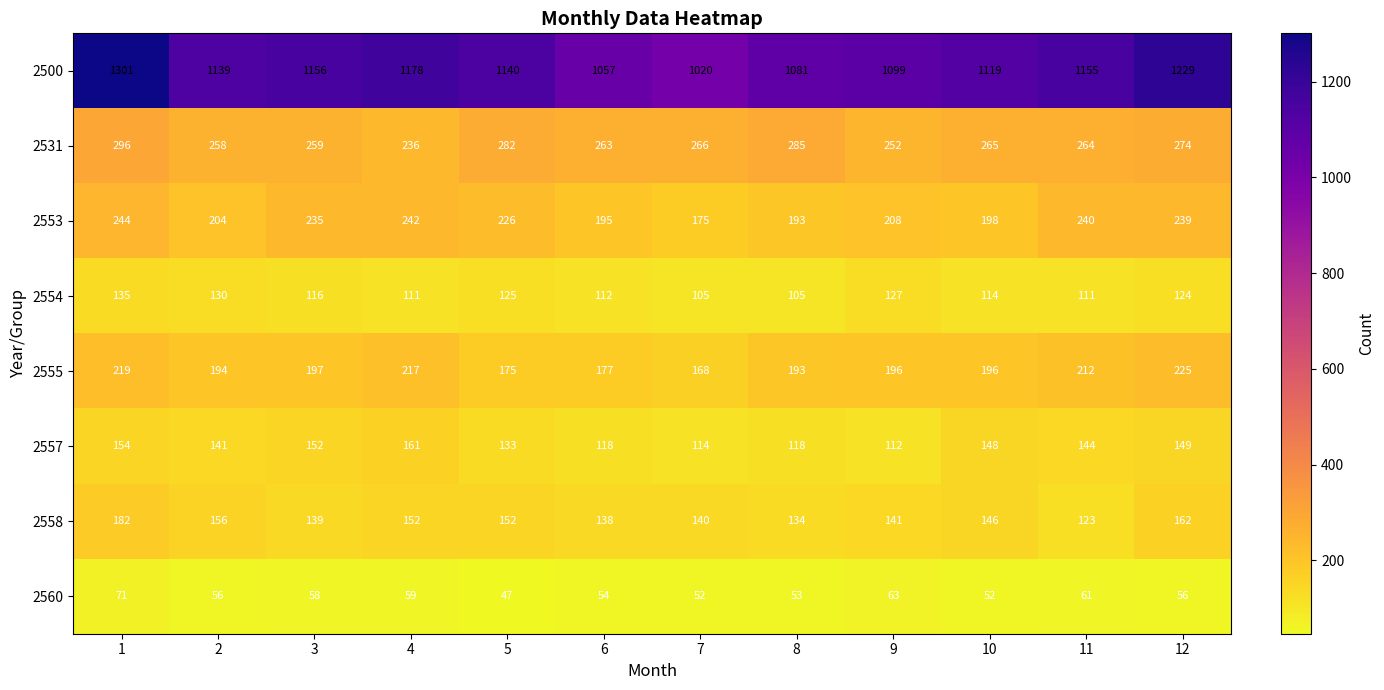

The 2531 series shows 258 at 2. True or false?

True